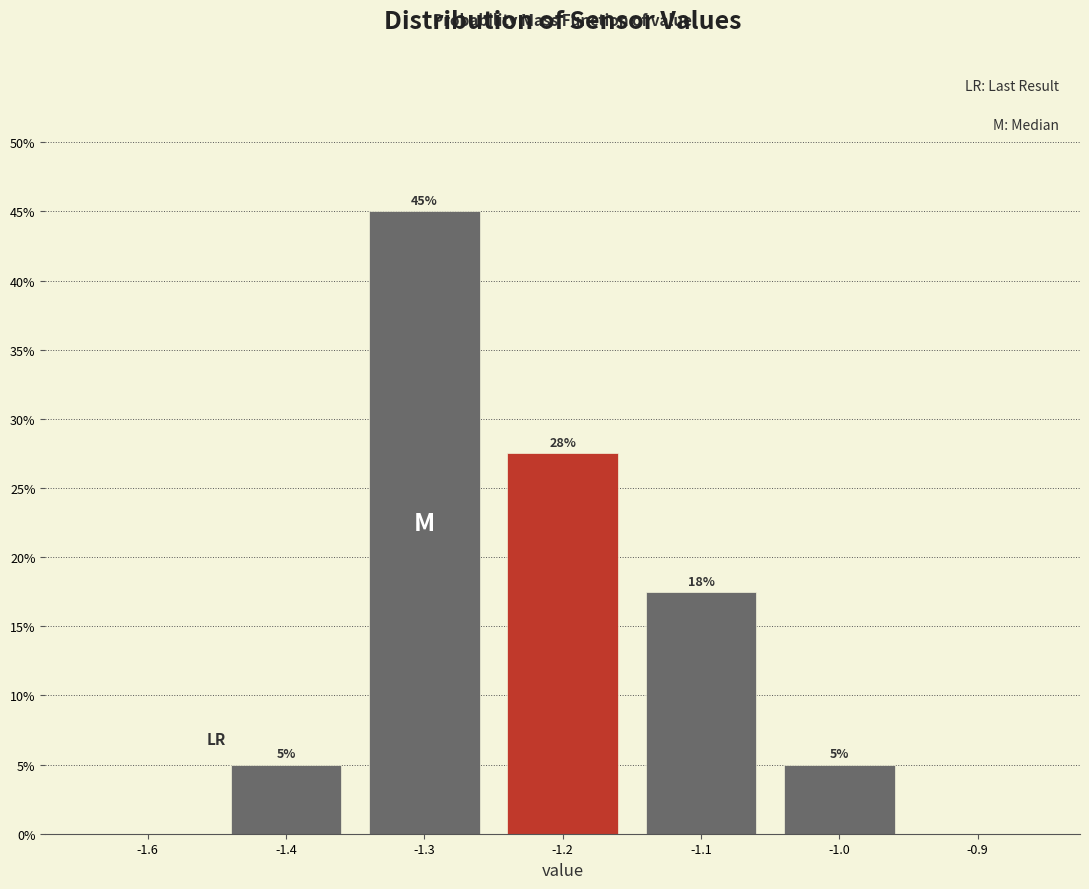

Read the value at -1.2.

27.5